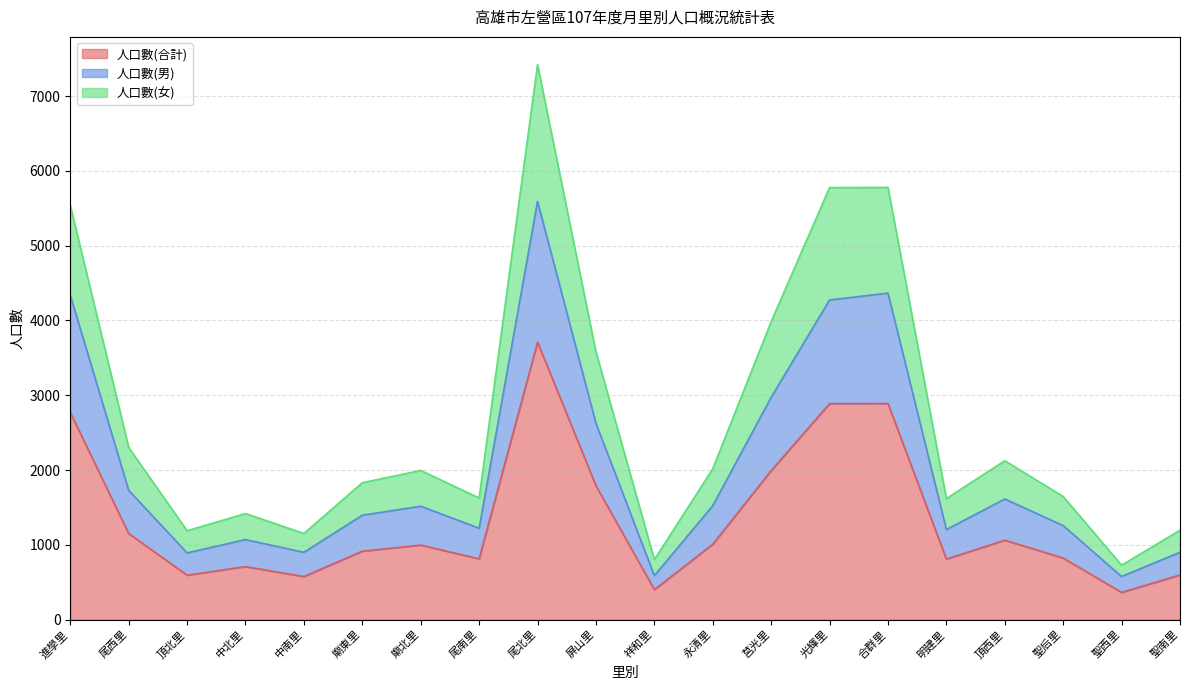

Reading right to left, extract all data points from this chart.

人口數(合計): 597	364	823	1062	809	2889	2888	1992	1008	401	1790	3710	813	997	915	576	709	594	1151	2769
人口數(男): 901	576	1257	1613	1204	4365	4274	2973	1523	588	2624	5592	1222	1516	1396	900	1070	892	1728	4336
人口數(女): 1194	728	1646	2124	1618	5778	5776	3984	2016	802	3580	7420	1626	1994	1830	1152	1418	1188	2302	5538